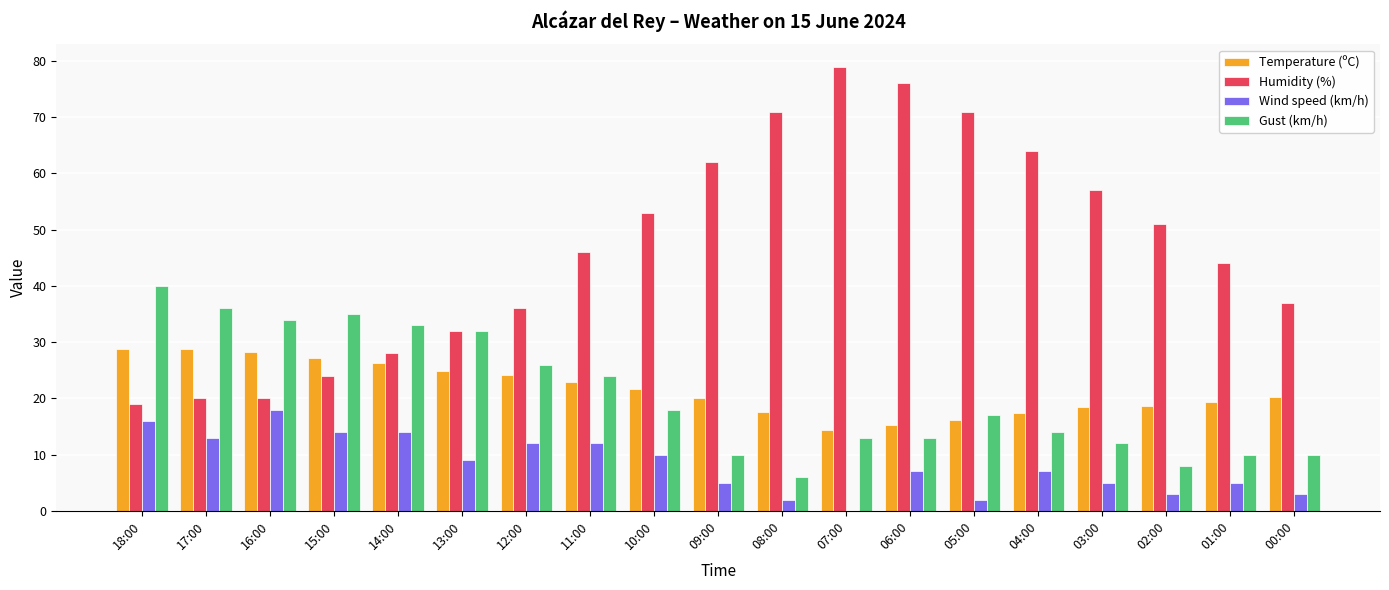

What is the average value of the Gust (km/h) series?

20.6